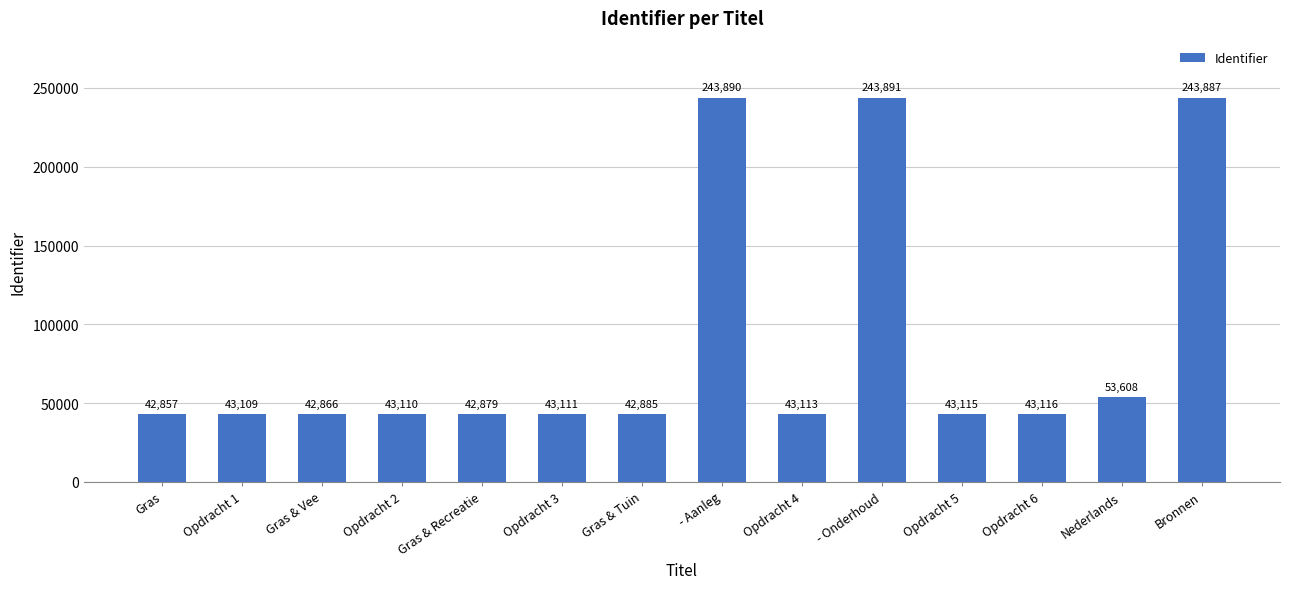

Reading right to left, list all the values displayed in this chart.

Bronnen=243887	Nederlands=53608	Opdracht 6=43116	Opdracht 5=43115	- Onderhoud=243891	Opdracht 4=43113	- Aanleg=243890	Gras & Tuin=42885	Opdracht 3=43111	Gras & Recreatie=42879	Opdracht 2=43110	Gras & Vee=42866	Opdracht 1=43109	Gras=42857